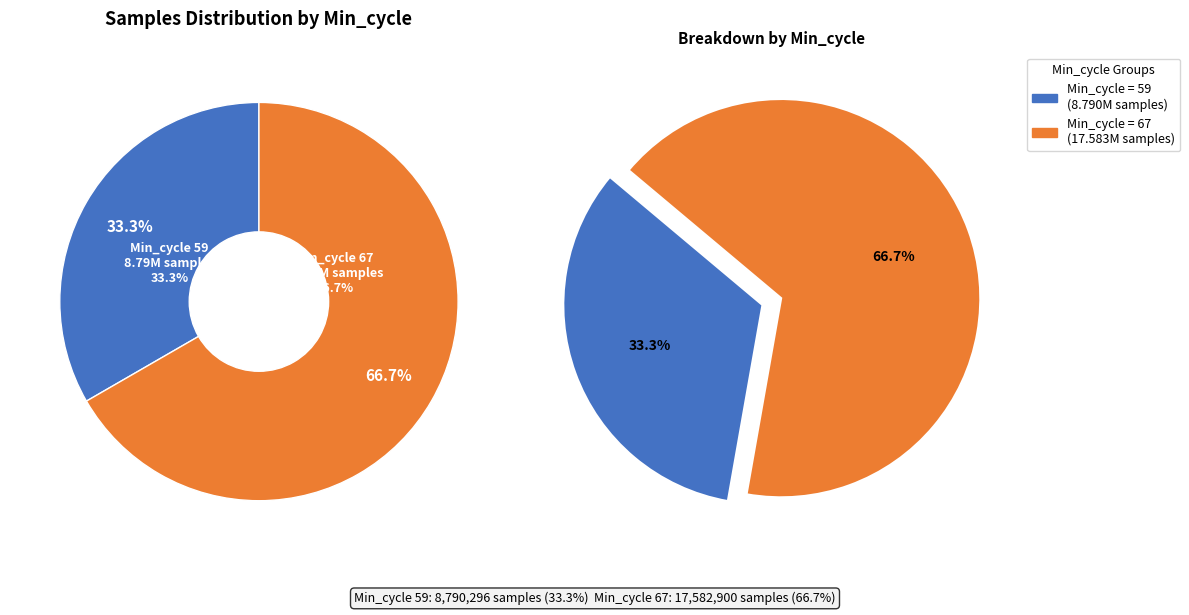

Which has a higher value, 59 or 67?

67